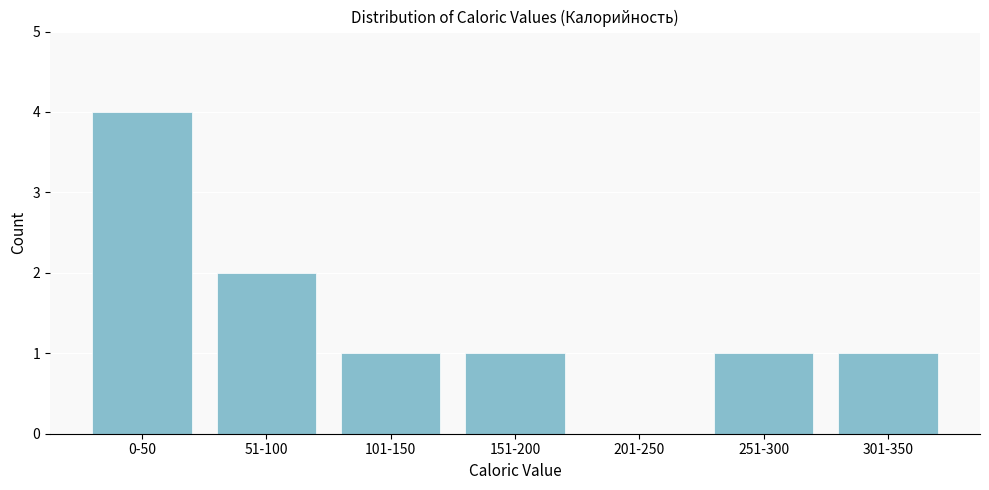

Reading right to left, extract all data points from this chart.

301-350=1	251-300=1	201-250=0	151-200=1	101-150=1	51-100=2	0-50=4